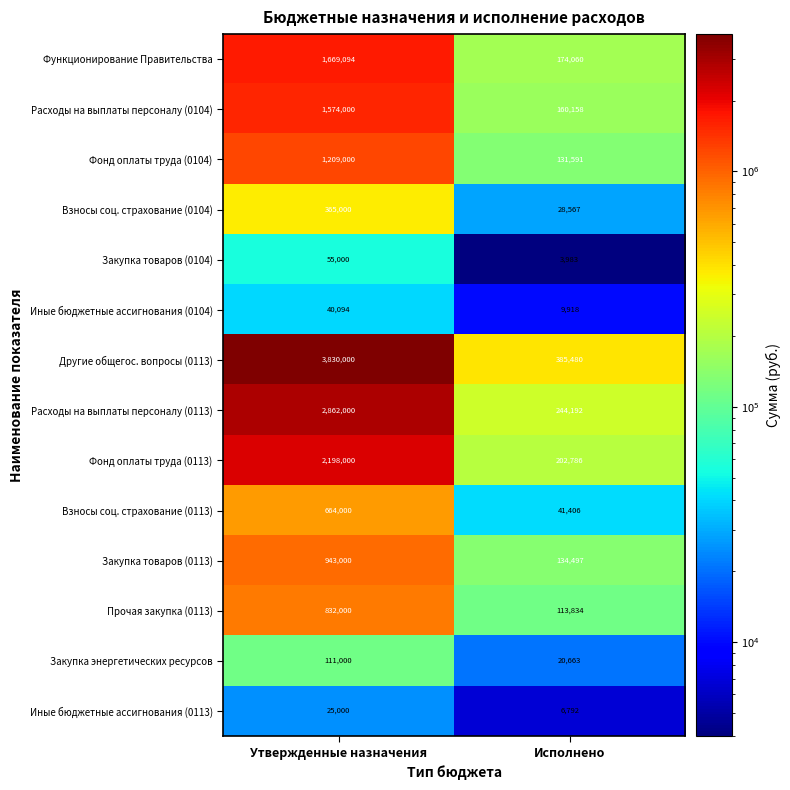

Which series has the largest total across all categories?

Другие общегос. вопросы (0113)